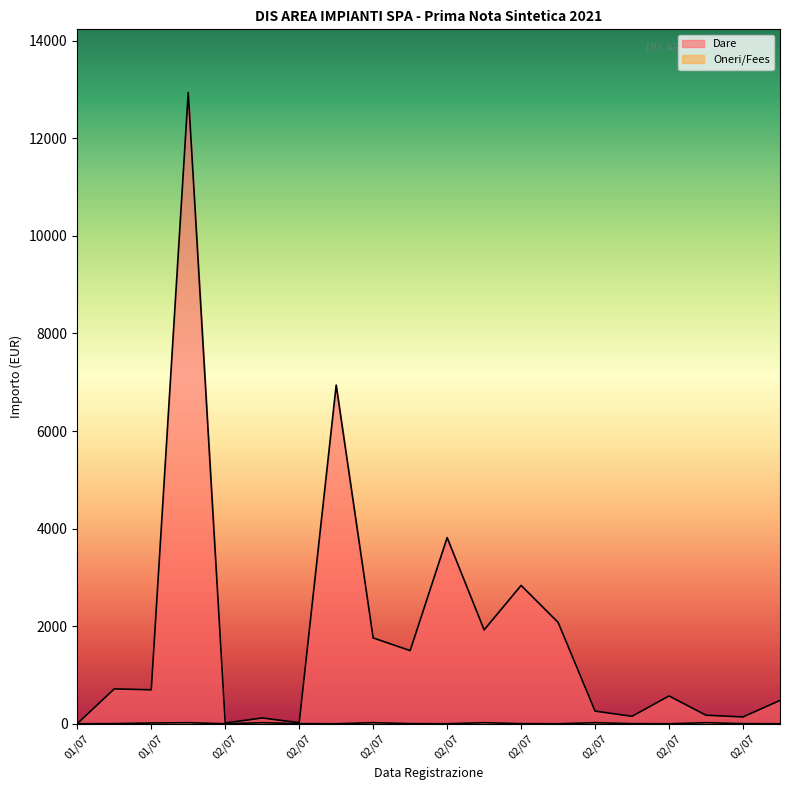

Reading left to right, list all the values displayed in this chart.

Dare: 3.0	715.0	697.0	12940.3	16.0	118.9	22.0	6942.5	1760.0	1500.0	3816.8	1925.0	2836.4	2079.7	259.8	153.8	570.2	176.0	140.4	479.0
Oneri/Fees: 1.0	3.0	16.0	22.0	1.0	22.0	3.0	1.0	22.0	3.0	1.0	22.0	3.0	1.0	22.0	3.0	1.0	22.0	3.0	1.0